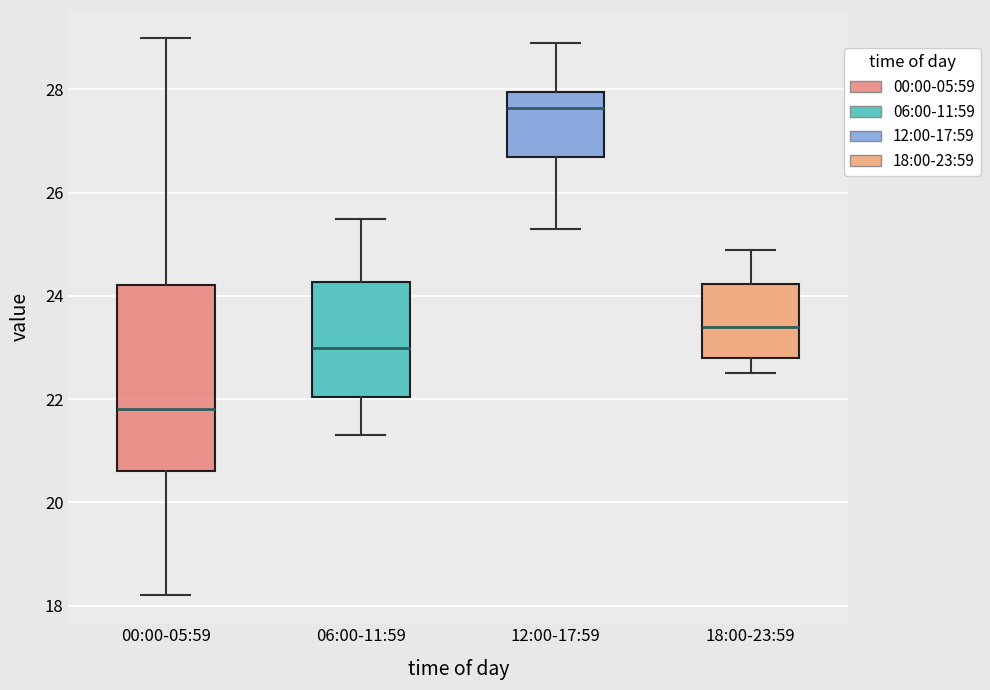

Reading left to right, transcribe this box plot: for each box, give where its median line is, the range the box spans, and where its two whiskers end, as read against the y-axis. The values are not printed on the chart, so give them approximately, as read against the axis.

00:00-05:59: median 21.8, box 20.6 to 24.2, whiskers 18.2 to 29.0
06:00-11:59: median 23.0, box 22.0 to 24.2, whiskers 21.4 to 25.6
12:00-17:59: median 27.6, box 26.8 to 28.0, whiskers 25.4 to 29.0
18:00-23:59: median 23.4, box 22.8 to 24.2, whiskers 22.6 to 25.0